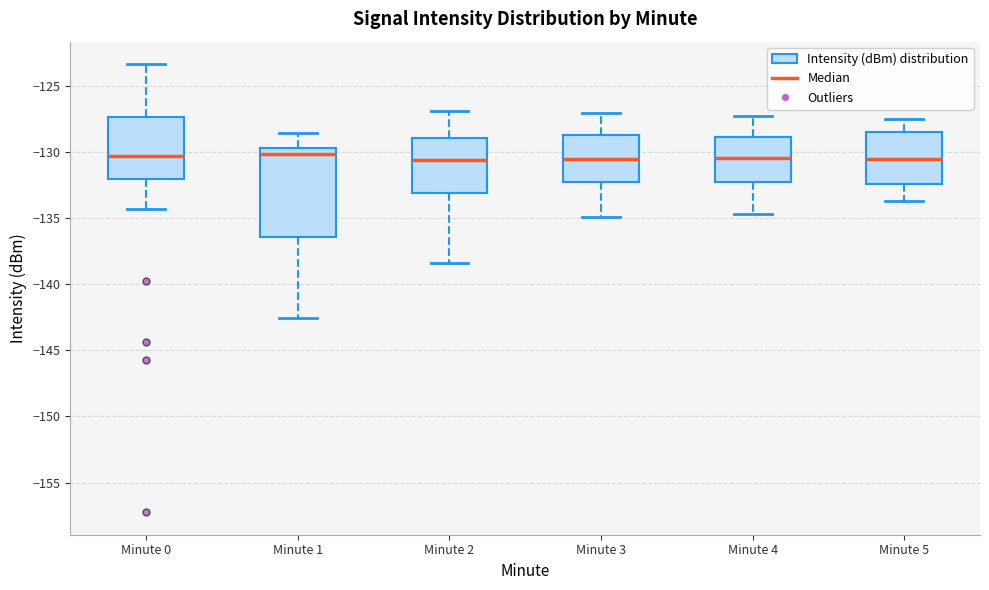

Where is the lower edge of the box for Minute 5 on the y-axis? The values are not printed on the chart, so give them approximately, as read against the axis.

-132.5